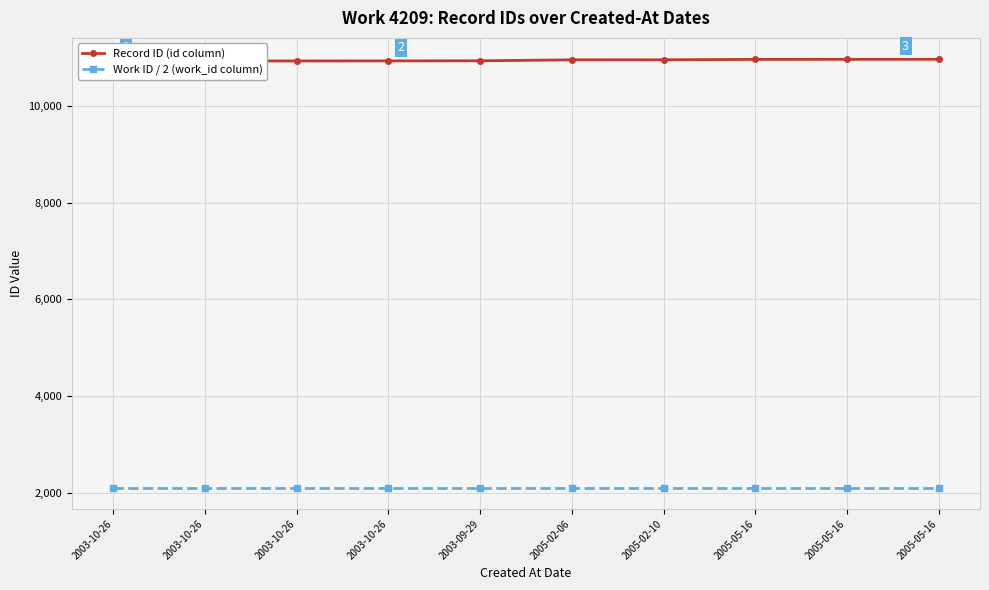

The value of Record ID (id column) at 2003-10-26 is 10935.0. True or false?

True